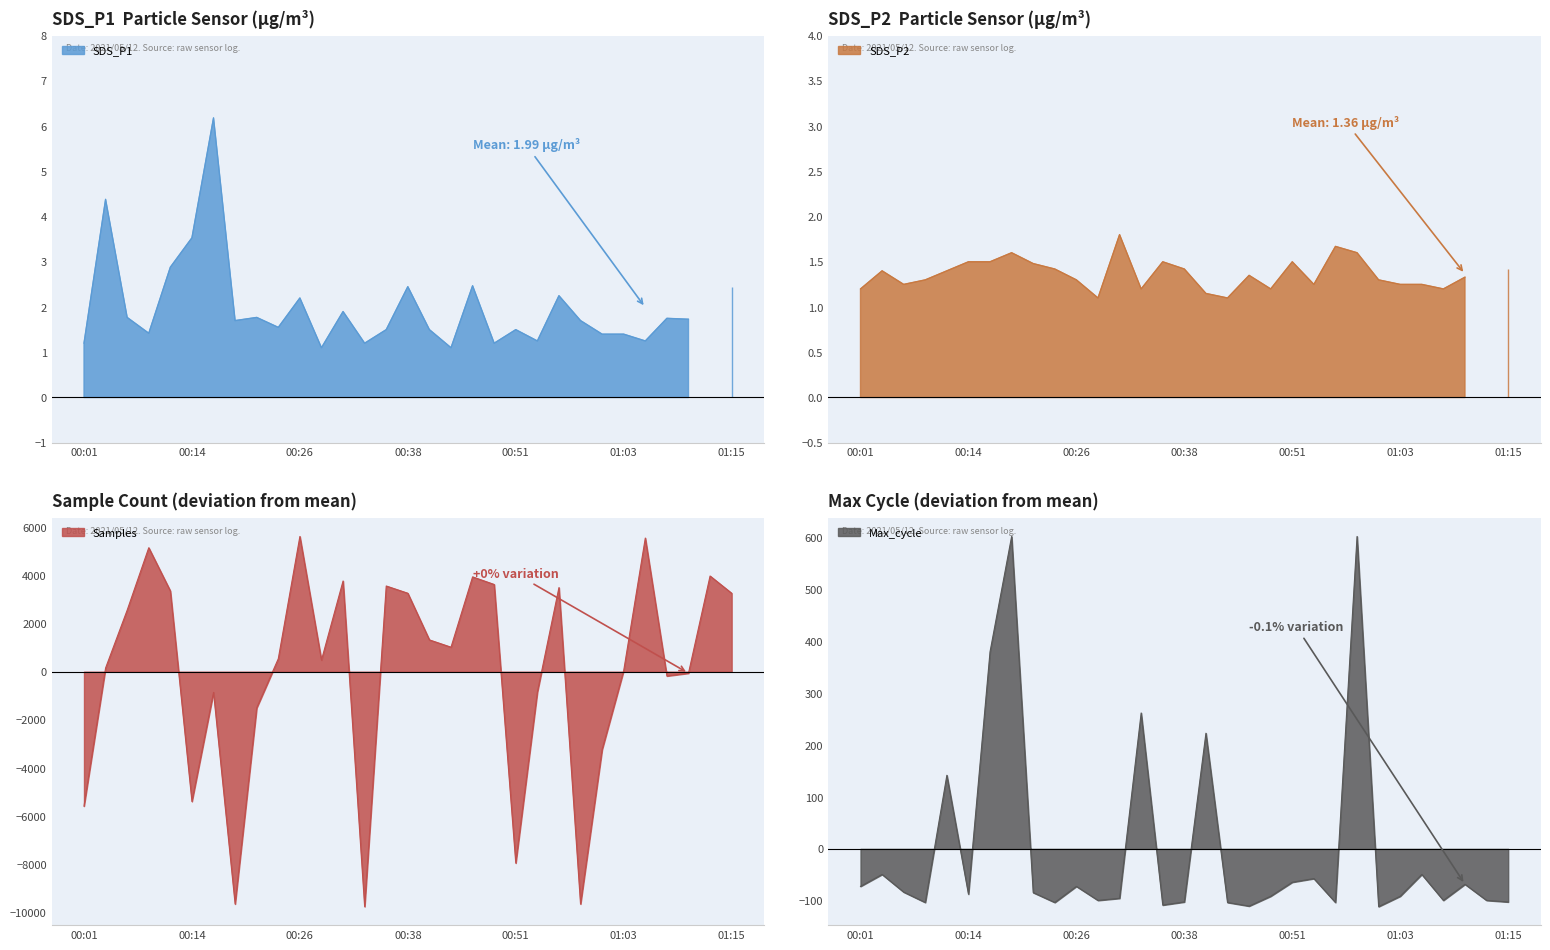

True or false: max_cycle and samples cross at least once.

True